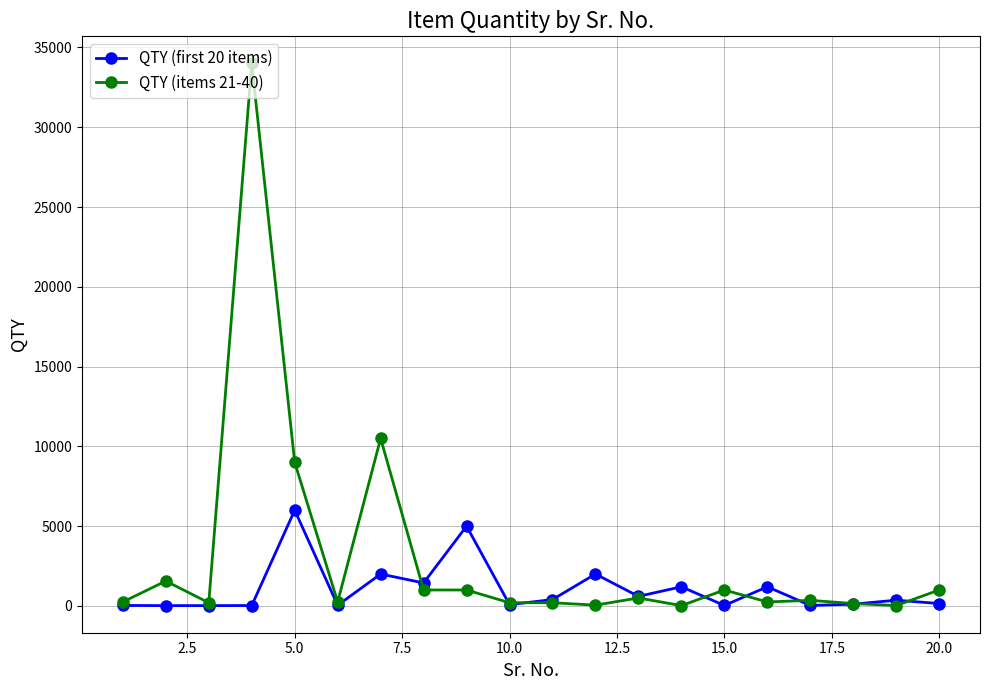

How many values in the QTY (items 21-40) series are below 350?

10